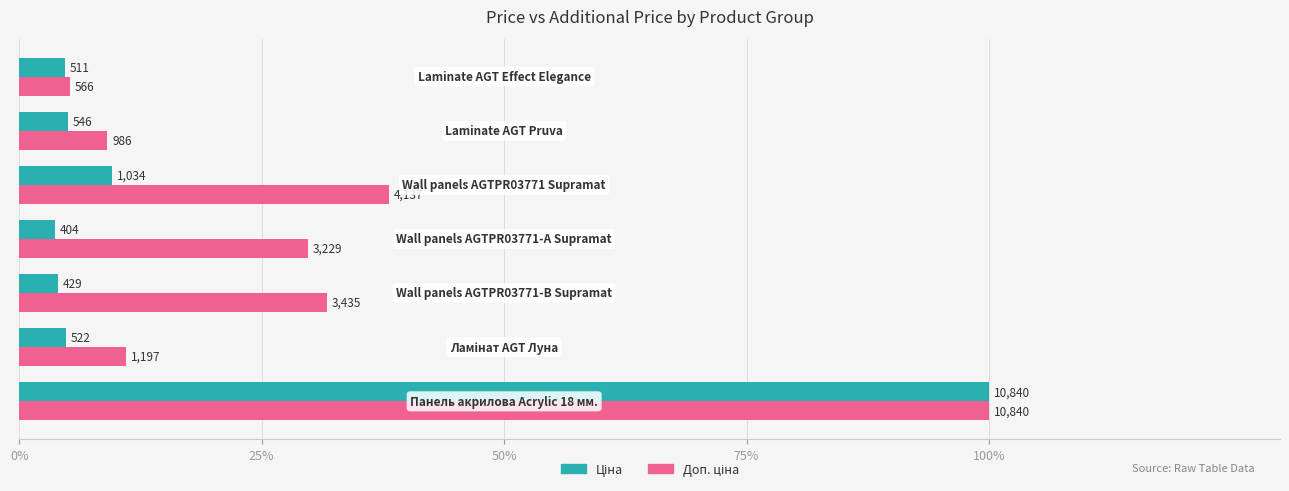

How many bars are there in each group?

2